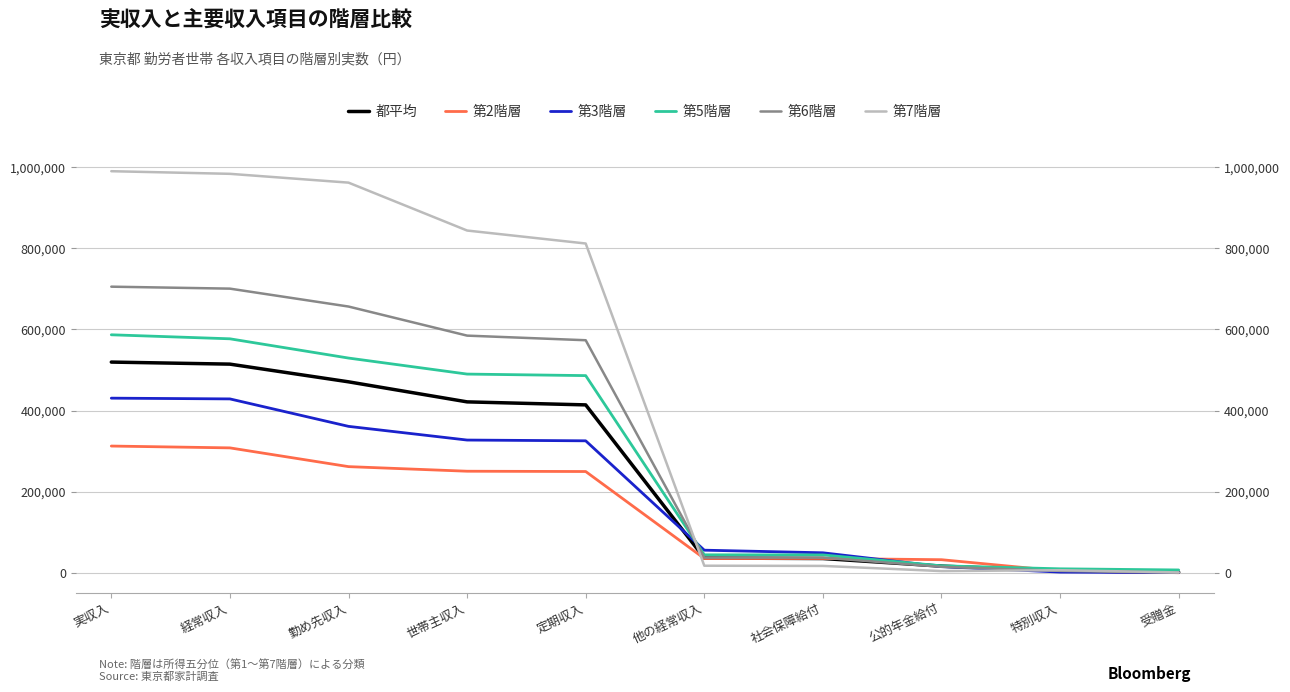

What is the label of the 9th point from the left?

特別収入